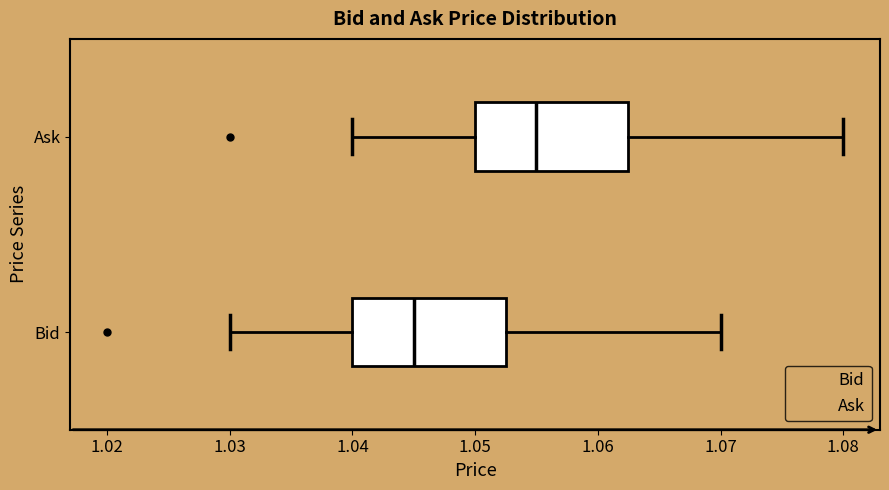

Reading bottom to top, read every box against the x-axis: the position of its median line, the range the box covers, and the ends of its whiskers. The values are not printed on the chart, so give them approximately, as read against the axis.

Bid: median 1.045, box 1.040 to 1.053, whiskers 1.030 to 1.070
Ask: median 1.055, box 1.050 to 1.063, whiskers 1.040 to 1.080